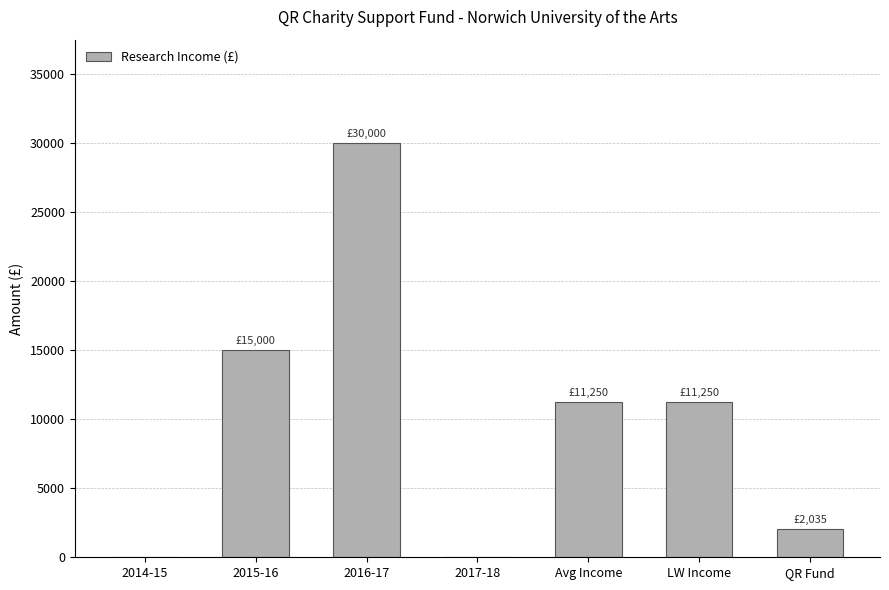

Count the number of categories in the chart.

7